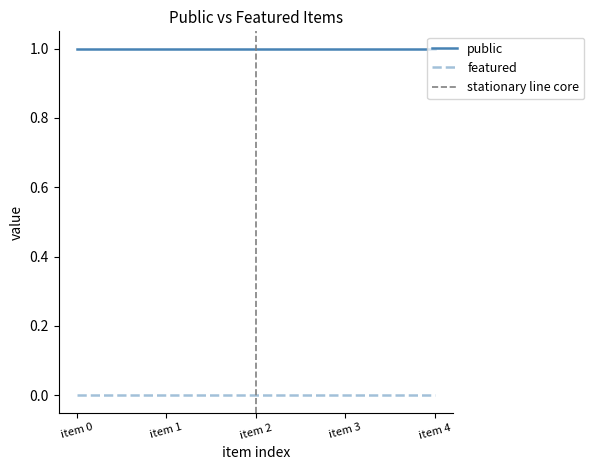

True or false: featured and public cross at least once.

False